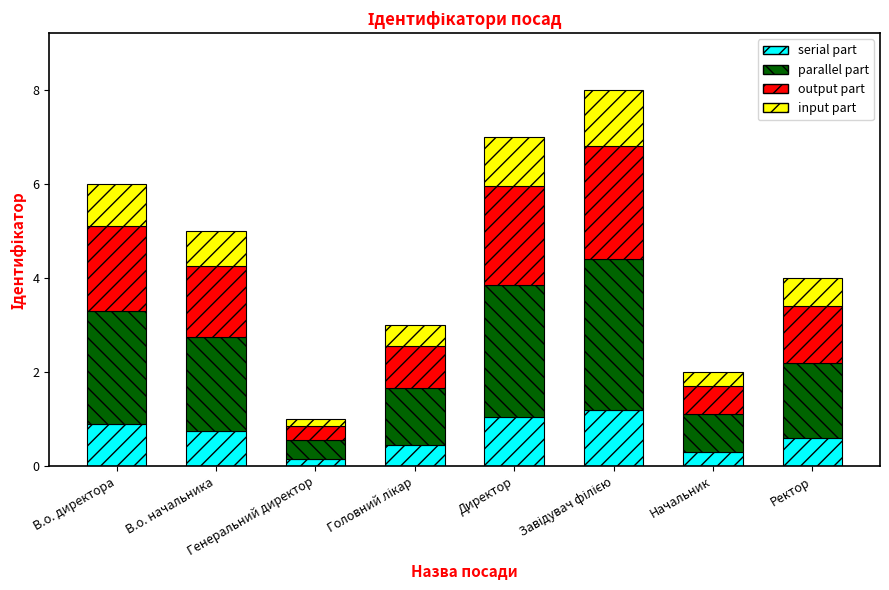

What is the difference between the second highest and minimum values in the serial part series?

0.9